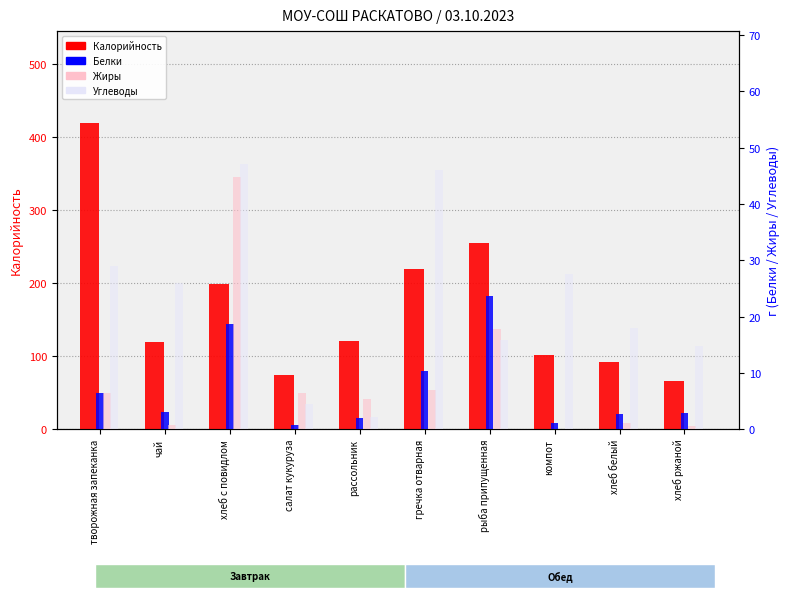

What are all the series names shown in the legend?

Калорийность, Белки, Жиры, Углеводы